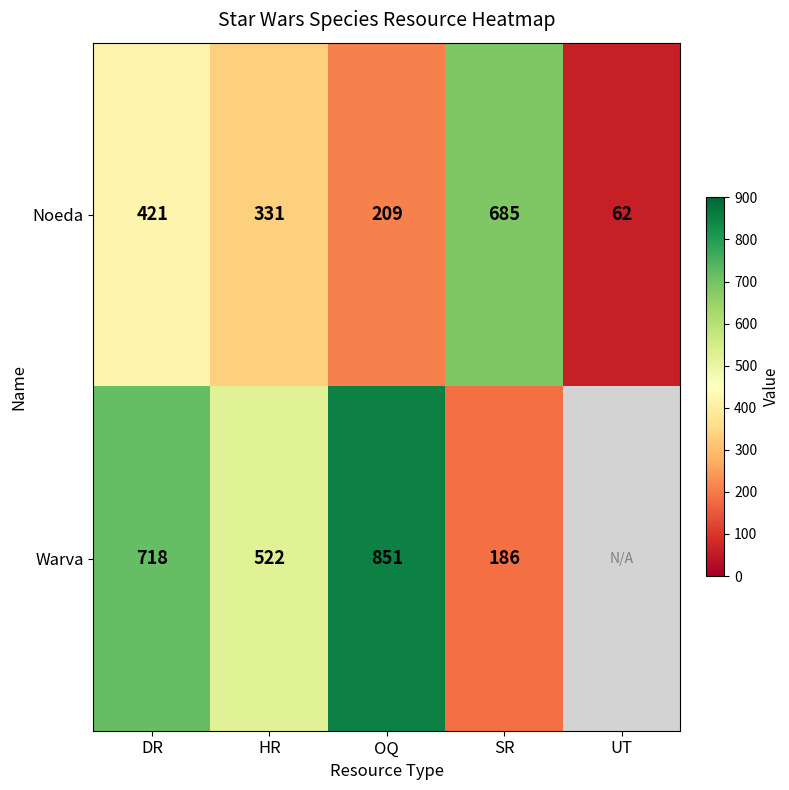

Which has a higher value, OQ or HR?

HR